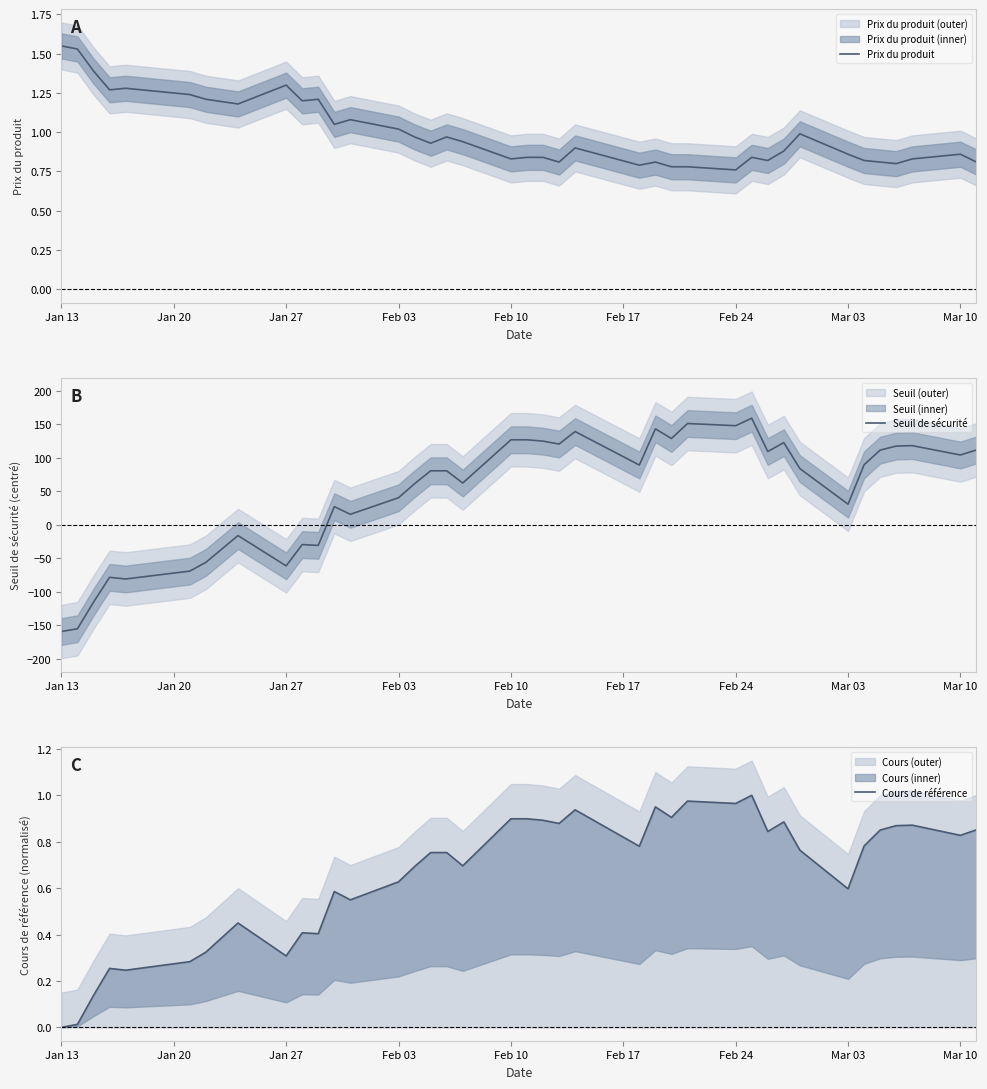

What is the maximum value for Seuil de sécurité?

159.4